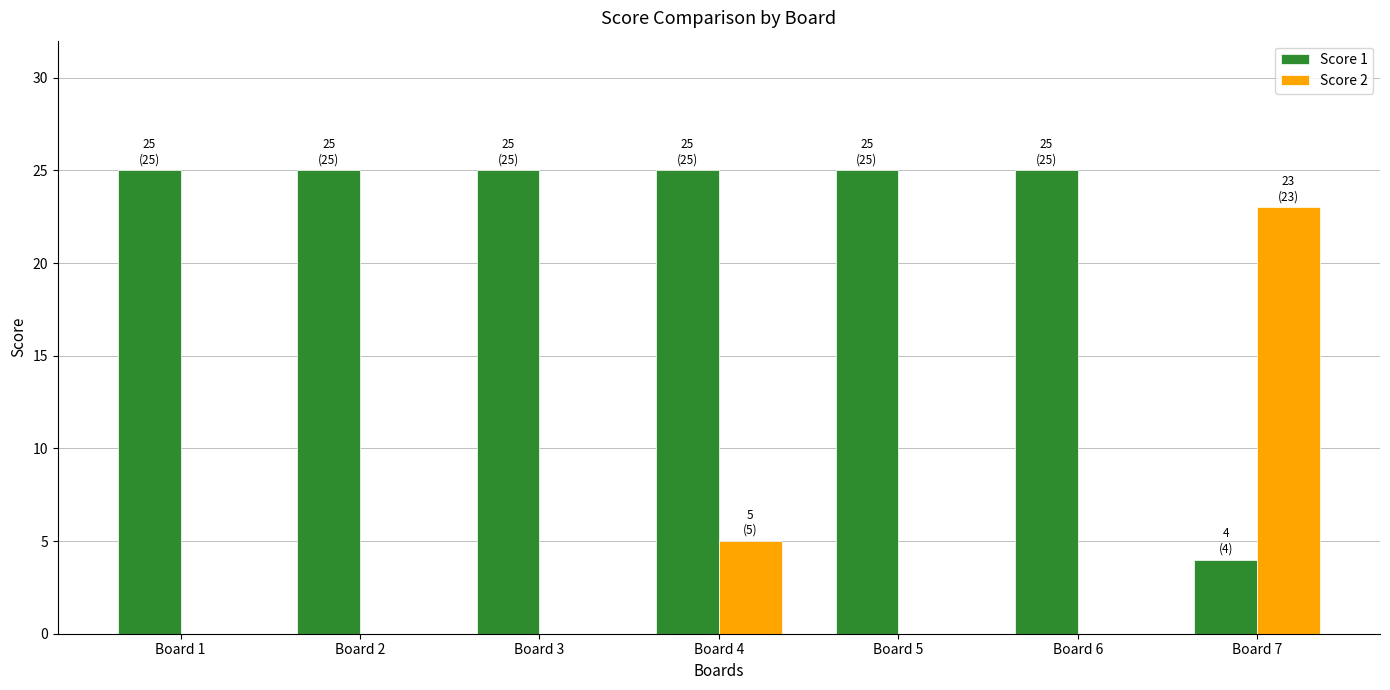

How many series are shown in this chart?

2